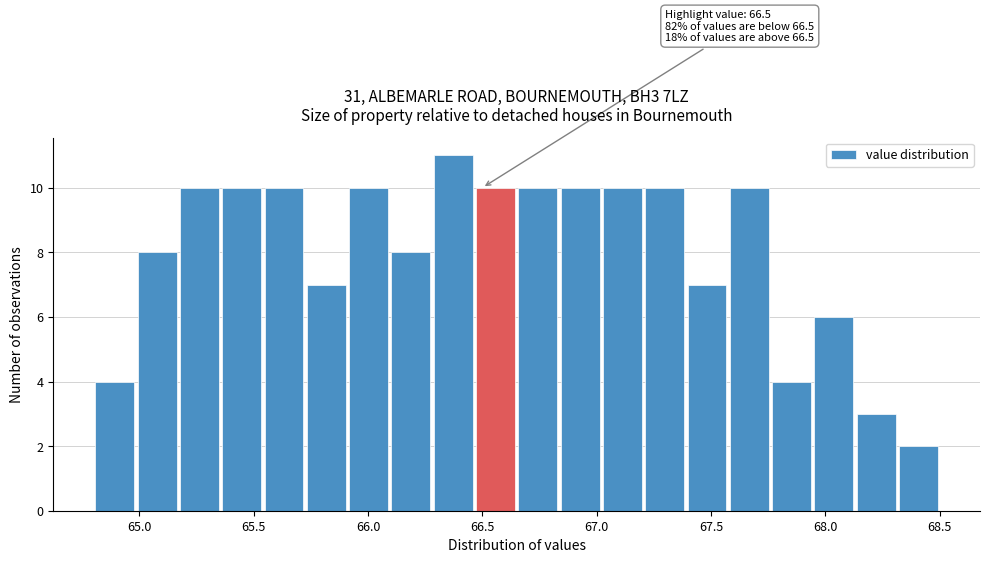

Read against the x-axis, roughly where is the centre of the tallest bar?

66.35